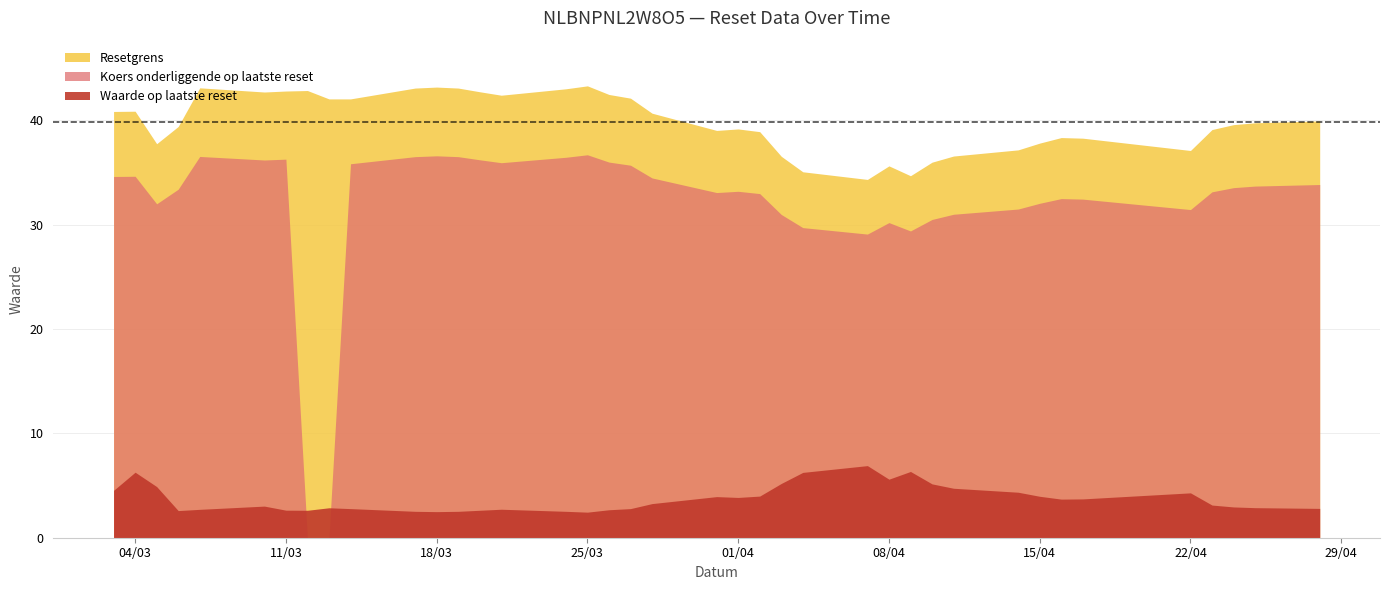

What is the average value of the Waarde op laatste reset series?

3.7